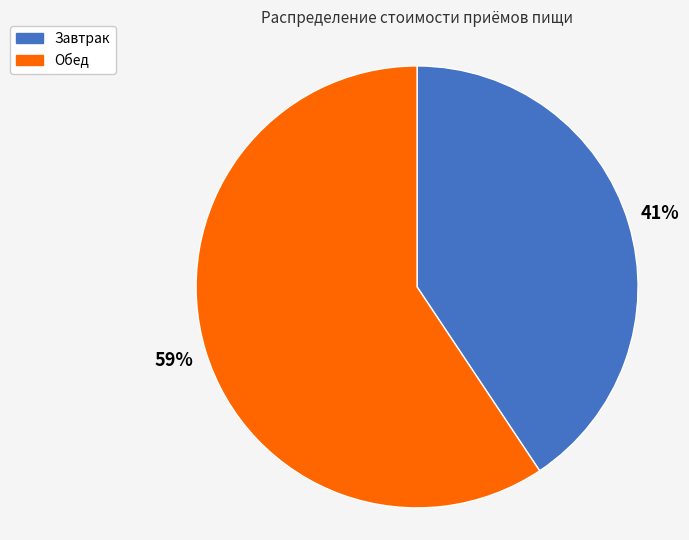

Which has a higher value, Завтрак or Обед?

Обед